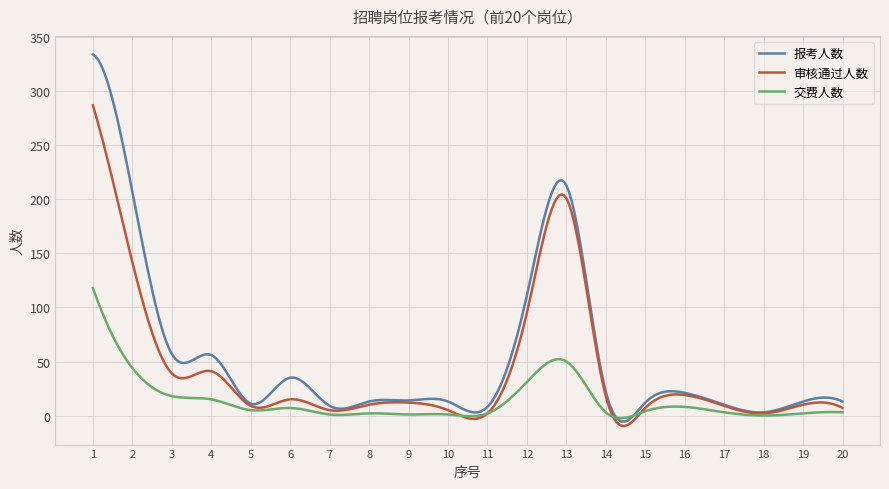

How many lines are shown in the chart?

3